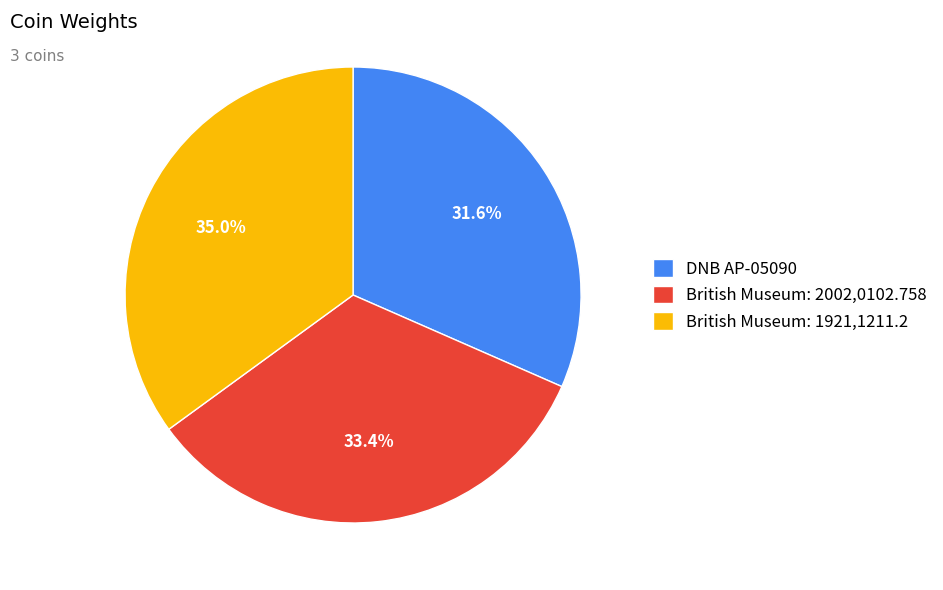

True or false: British Museum: 2002,0102.758 accounts for 33% of the total.

True